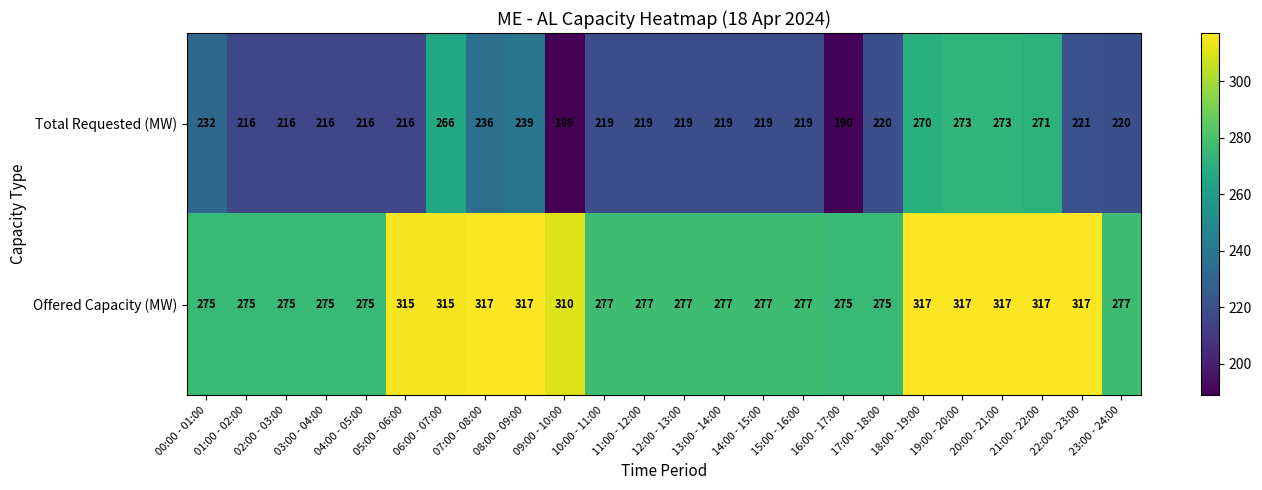

List the series in order of their peak value, highest first.

Offered Capacity (MW), Total Requested (MW)